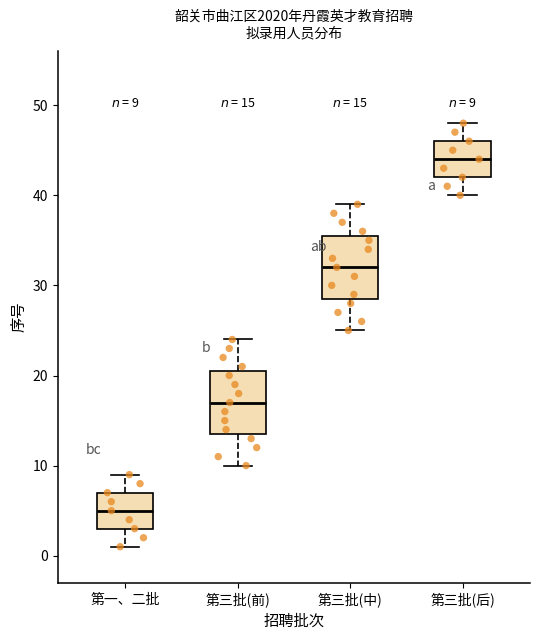

Which box has the lowest median line?

第一、二批